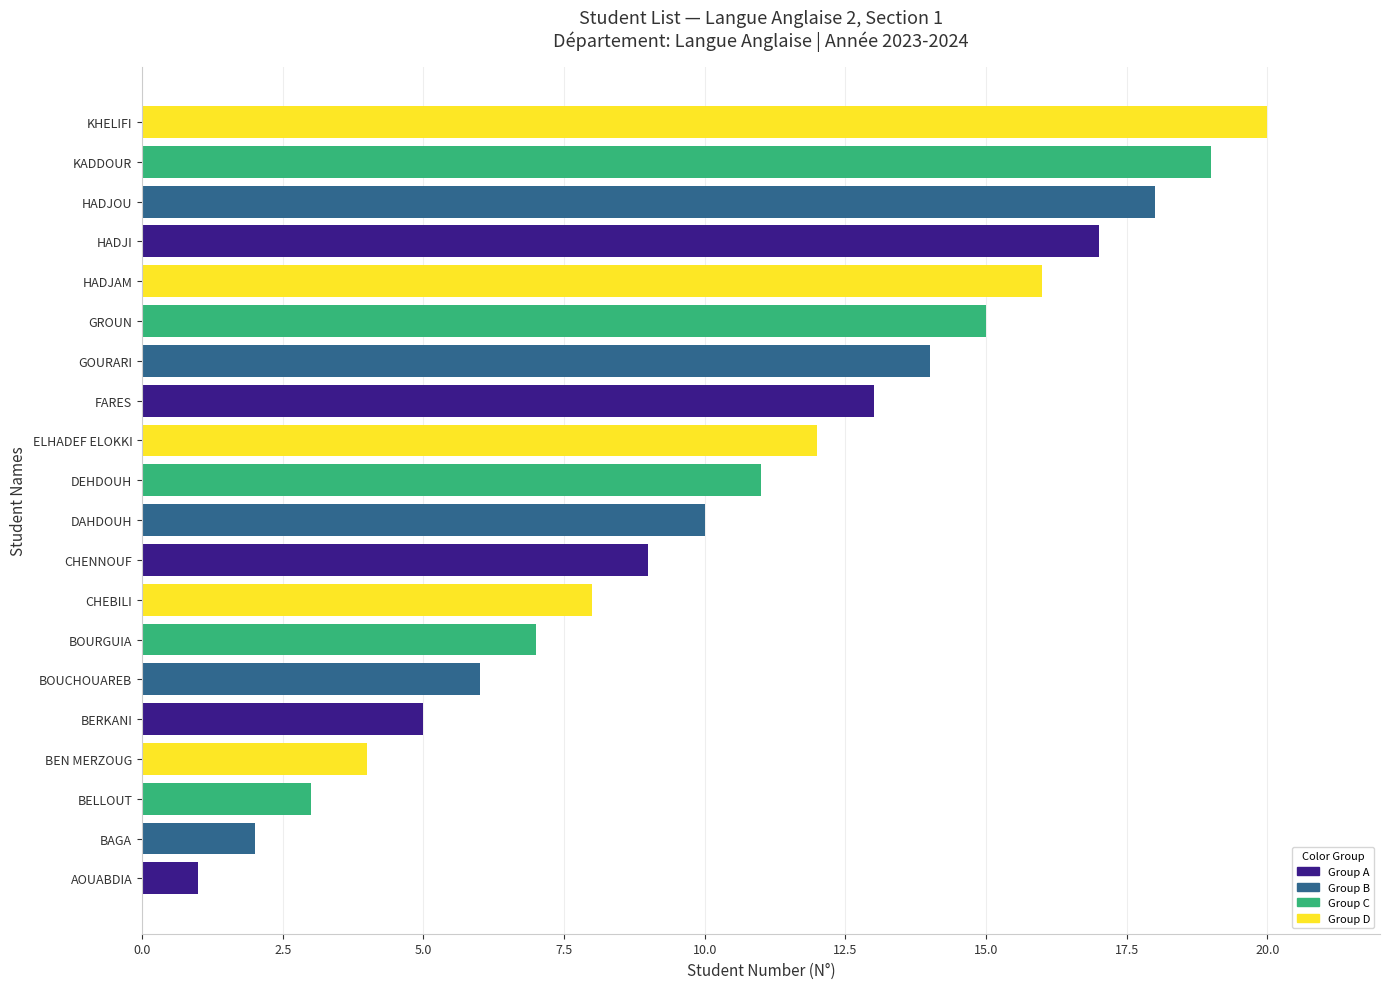

What is the smallest value displayed?

1